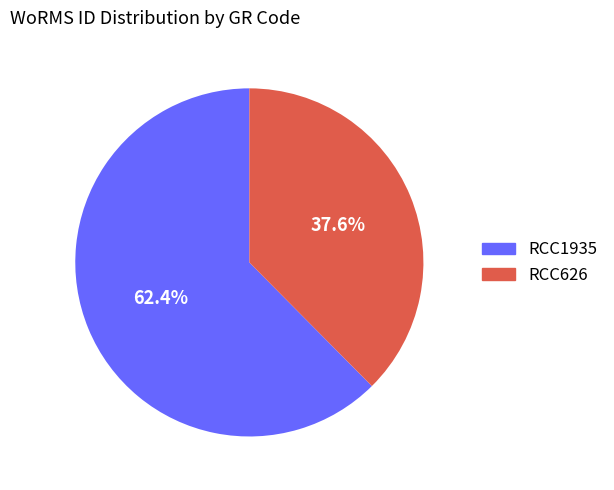

What percentage is the RCC626 slice, to the nearest percent?

38%